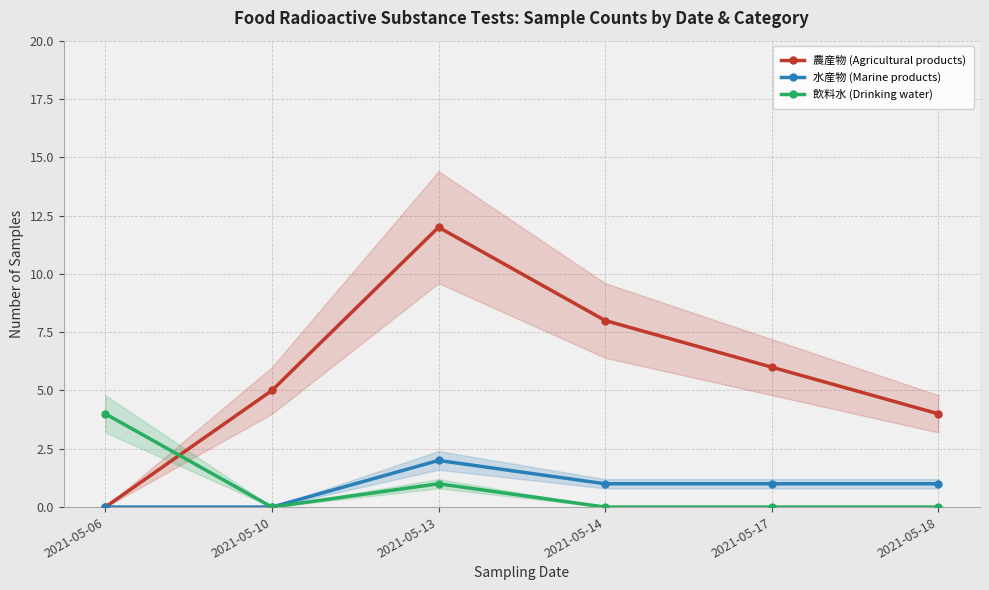

How many times do 飲料水 (Drinking water) and 農産物 (Agricultural products) cross each other?

1